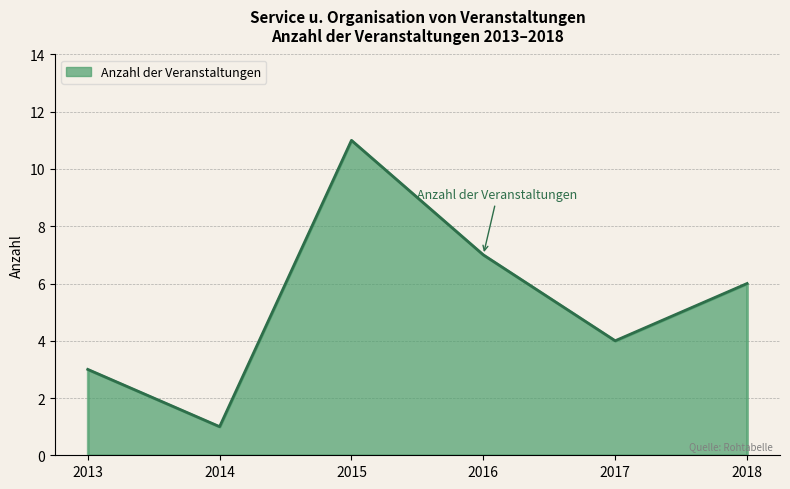

What is the sum of the values at 2014 and 2015?

12